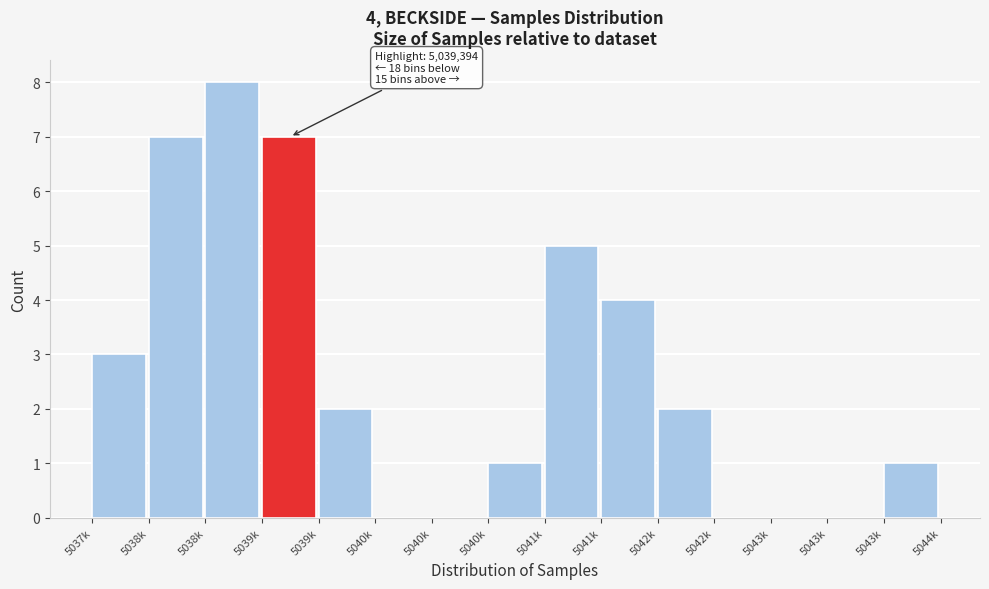

Are the bars horizontal?

No